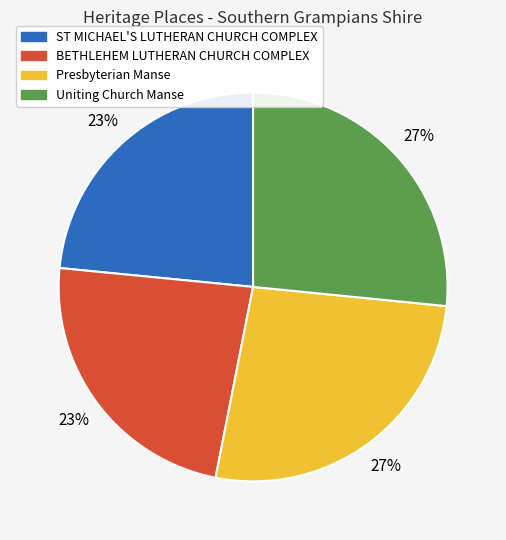

Combined, do Presbyterian Manse and Uniting Church Manse account for over 50%?

Yes